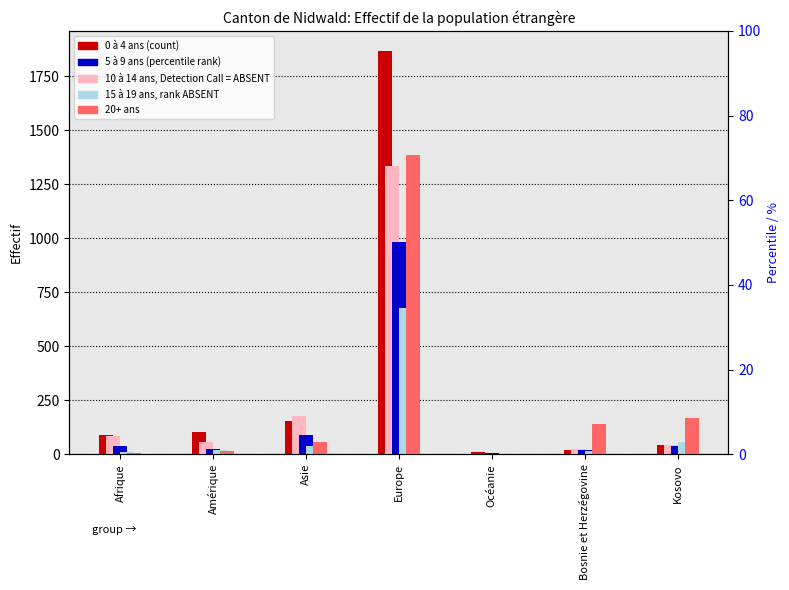

What is the label of the 4th bar from the right?

Europe